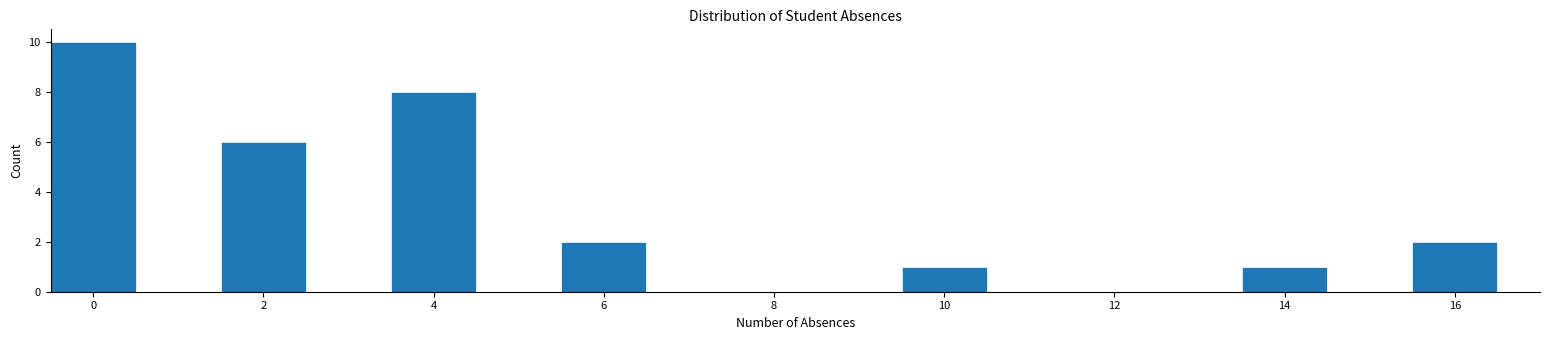

Which range on the x-axis has the tallest bar?

-0.5 to 0.5